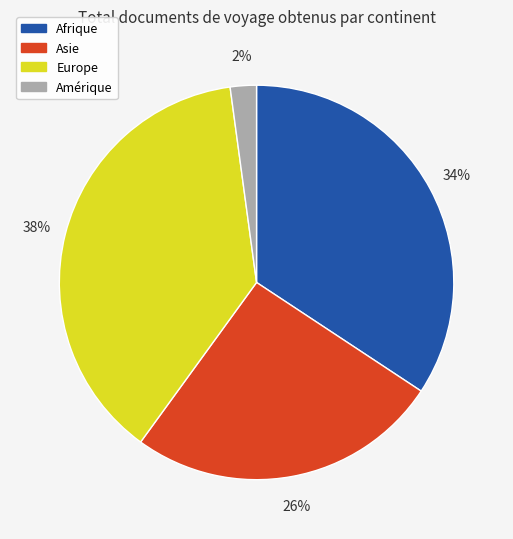

How many segments does this pie chart have?

4